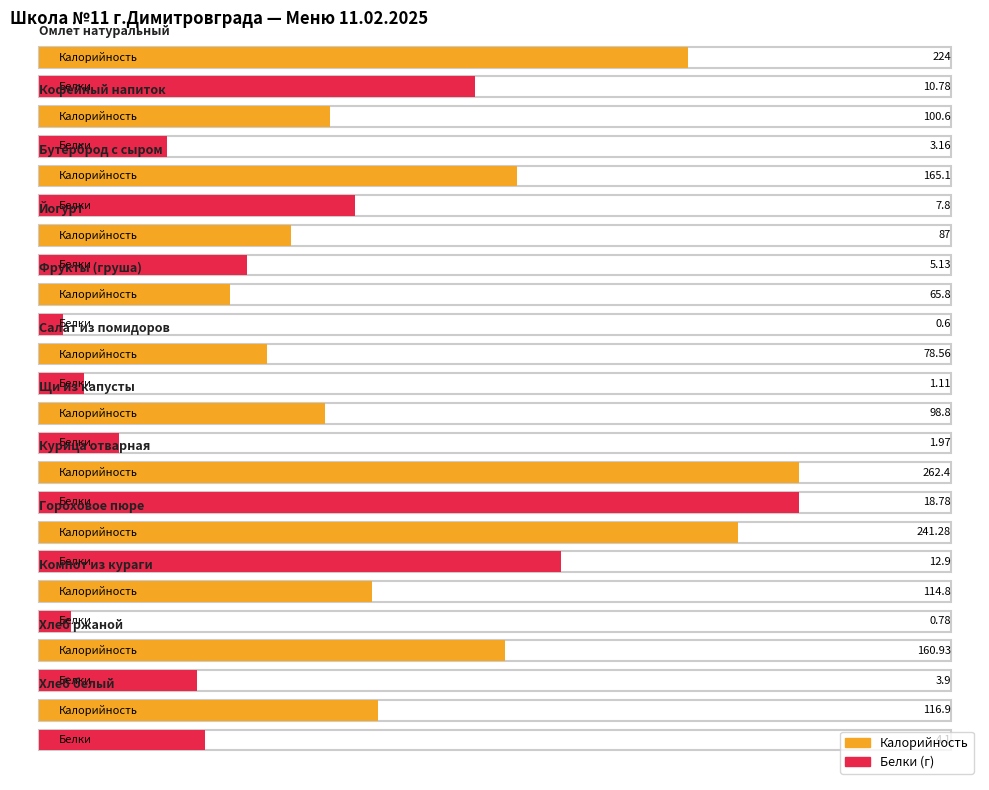

How many data points in Калорийность are less than 116?

6